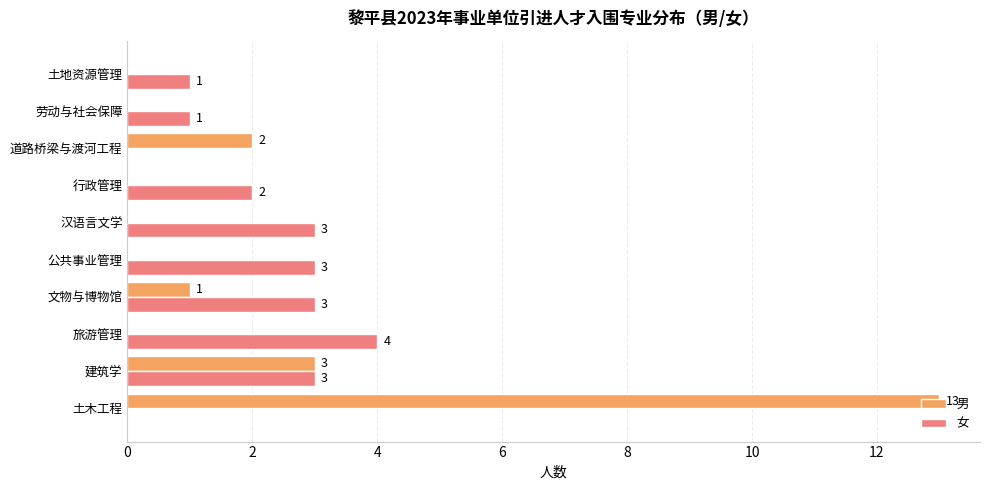

Is the value of 男 at 旅游管理 greater than the value of 女 at 劳动与社会保障?

No